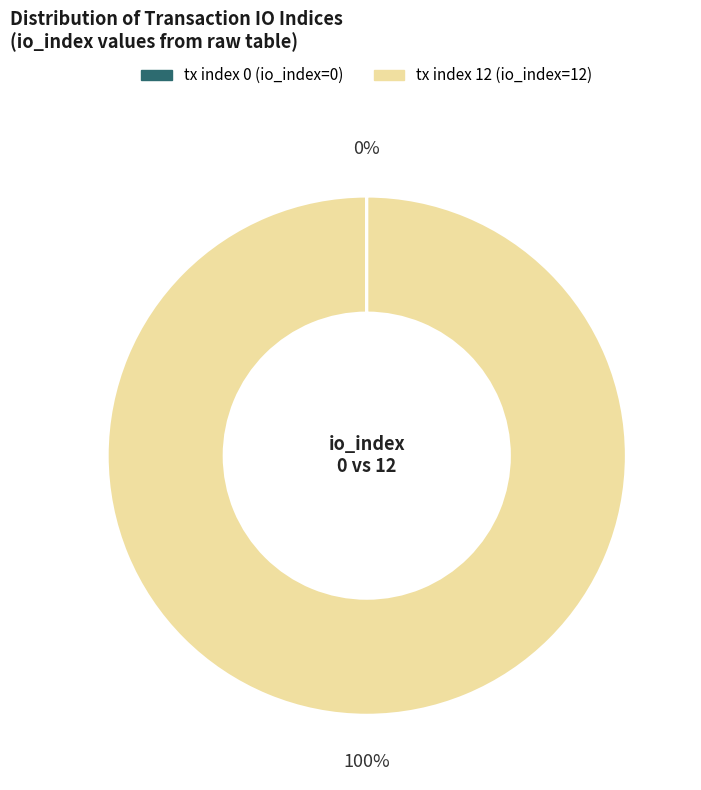

Which category has the biggest portion of the pie?

tx index 12